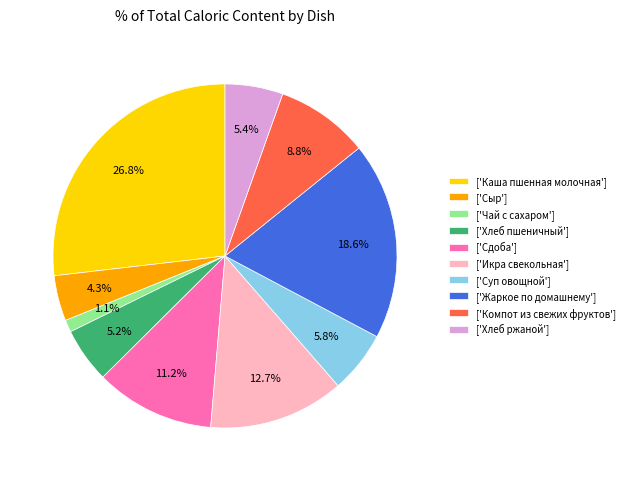

Does ['Компот из свежих фруктов'] represent more than half of the total?

No